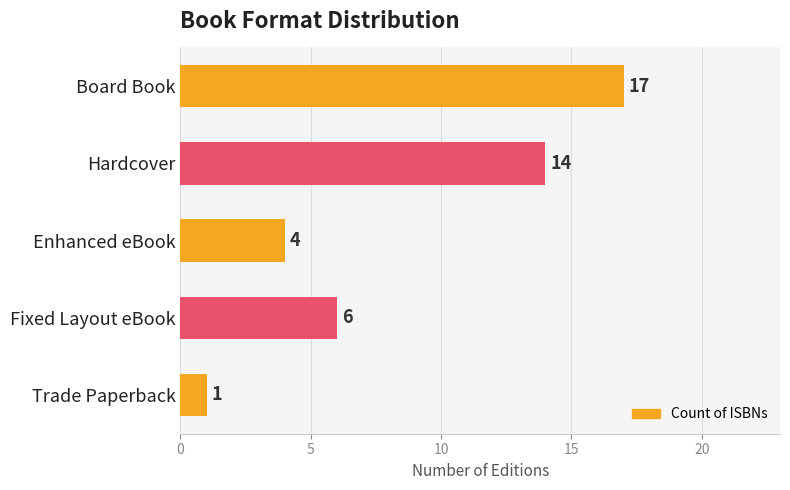

Is it true that the value at Trade Paperback is 1?

True